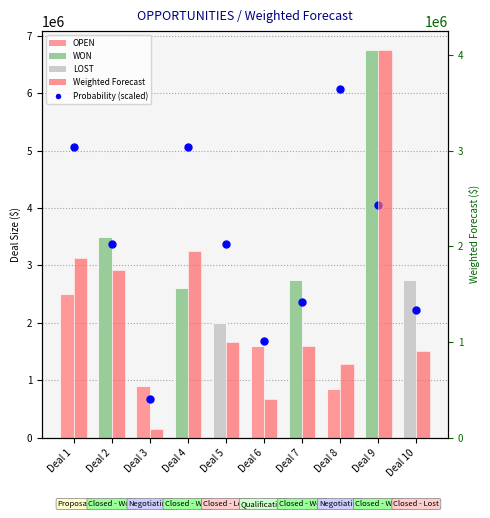

At how many categories does at least one series exceed 1189313?

9